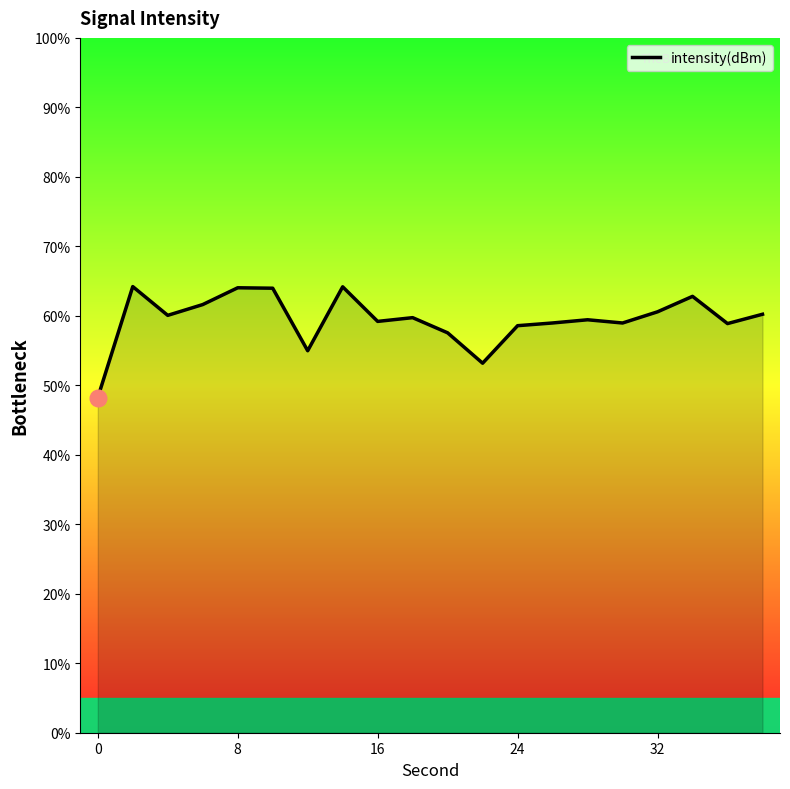

Count the number of categories in the chart.

20